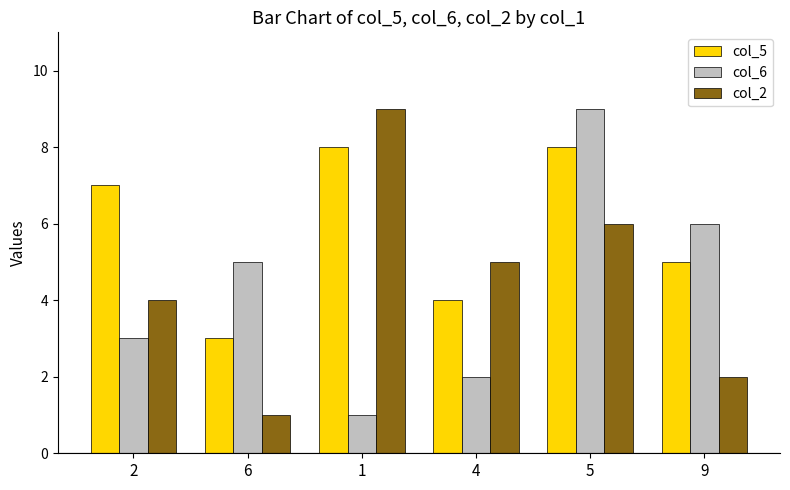

What is the difference between the maximum and second lowest values in the col_2 series?

7